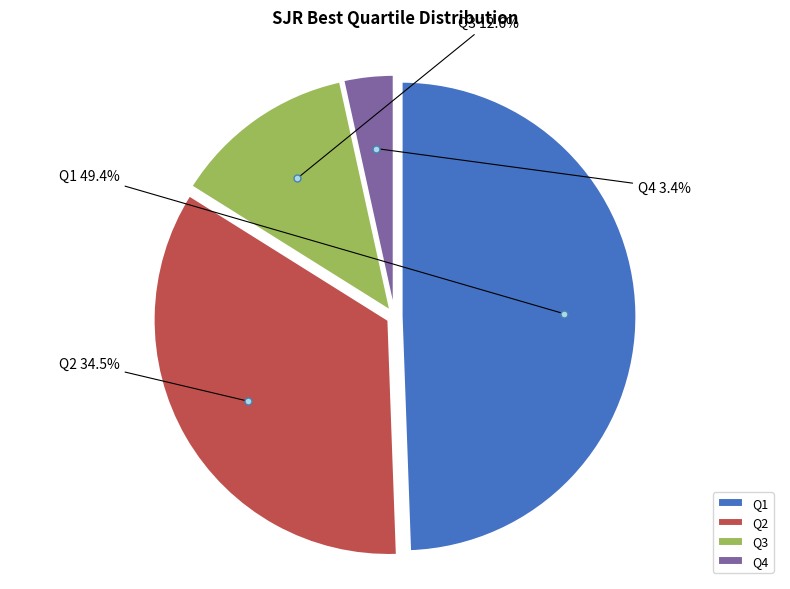

To the nearest percent, what is the average slice percentage?

25%